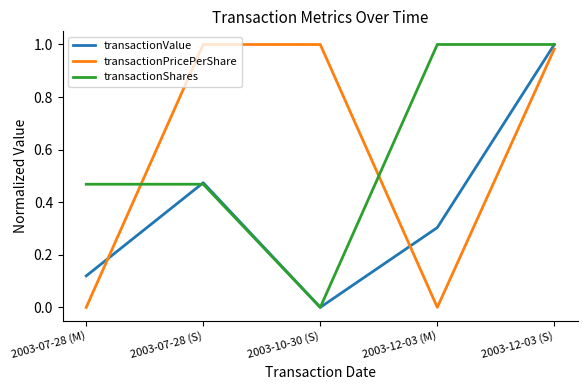

What position from the right is 2003-10-30 (S)?

3